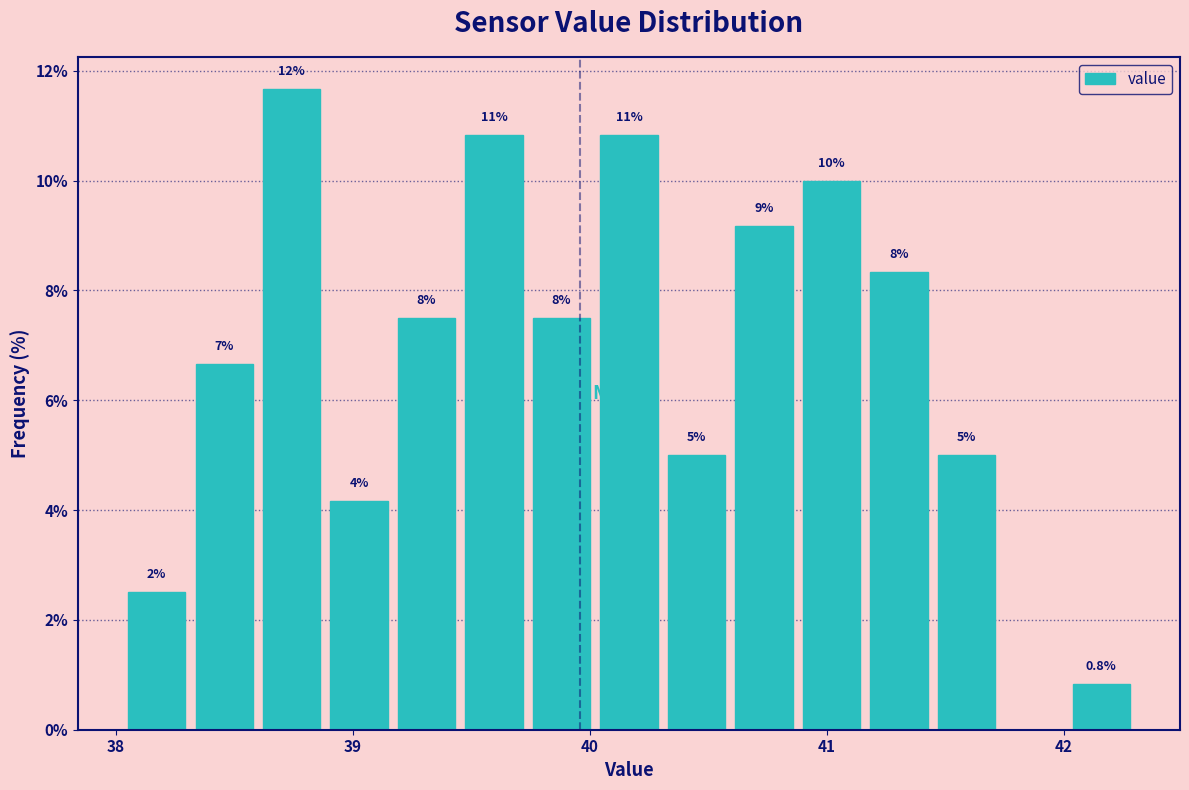

Read against the x-axis, roughly where is the centre of the tallest bar?

38.7